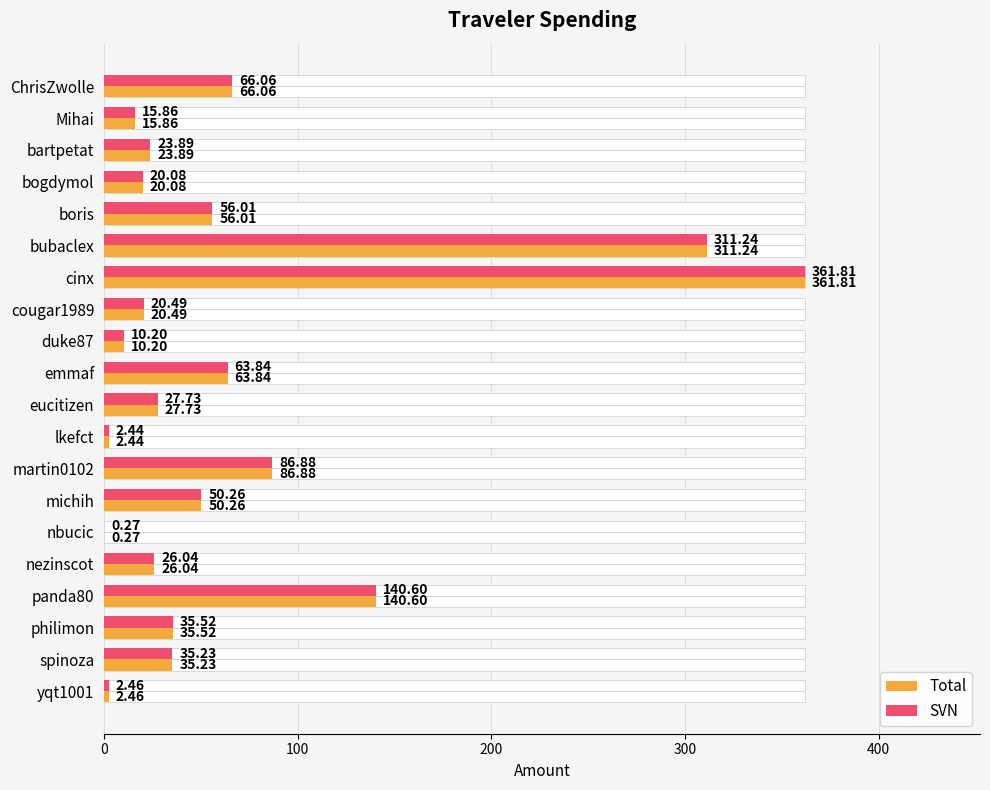

At how many categories does at least one series exceed 216?

2